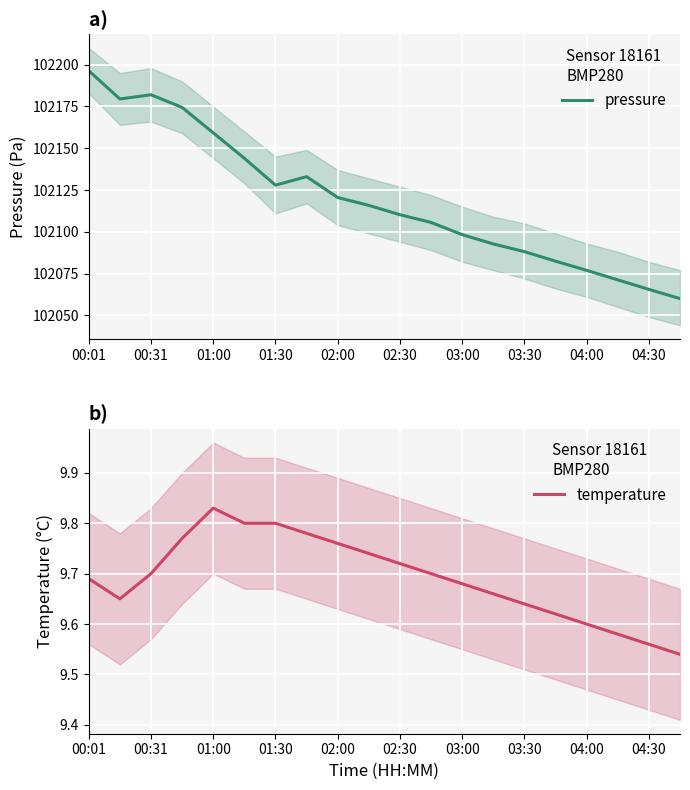

What is the label of the 1st point from the left?

00:01